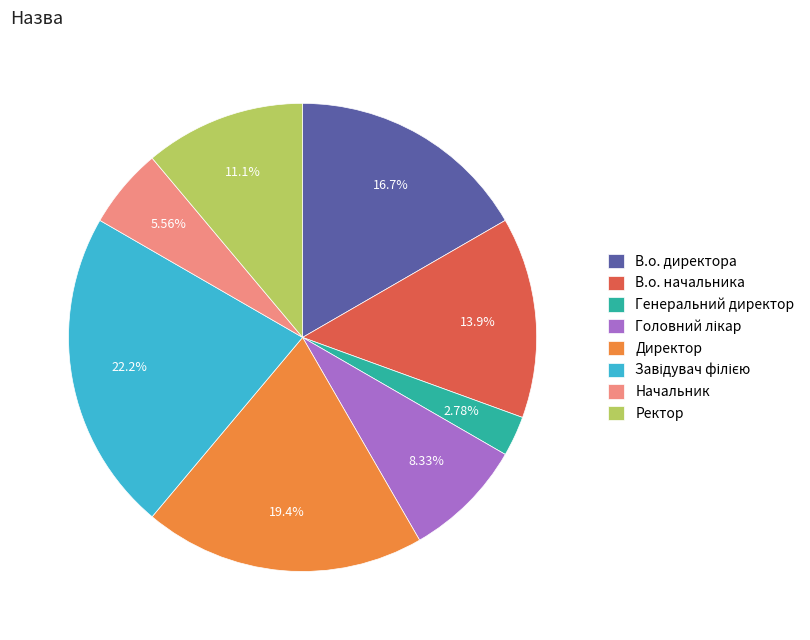

Approximately how many times larger is the value at В.о. начальника compared to Директор?

0.7